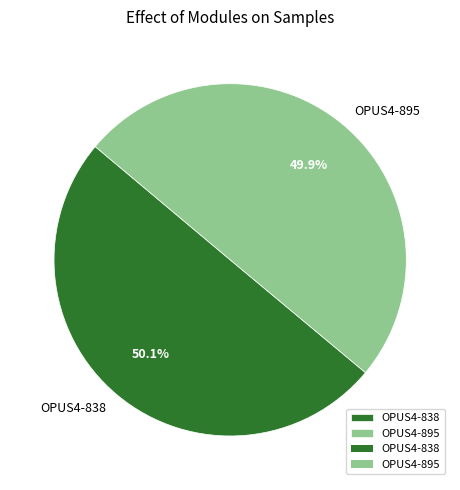

To the nearest percent, what percentage of the pie is OPUS4-838?

50%